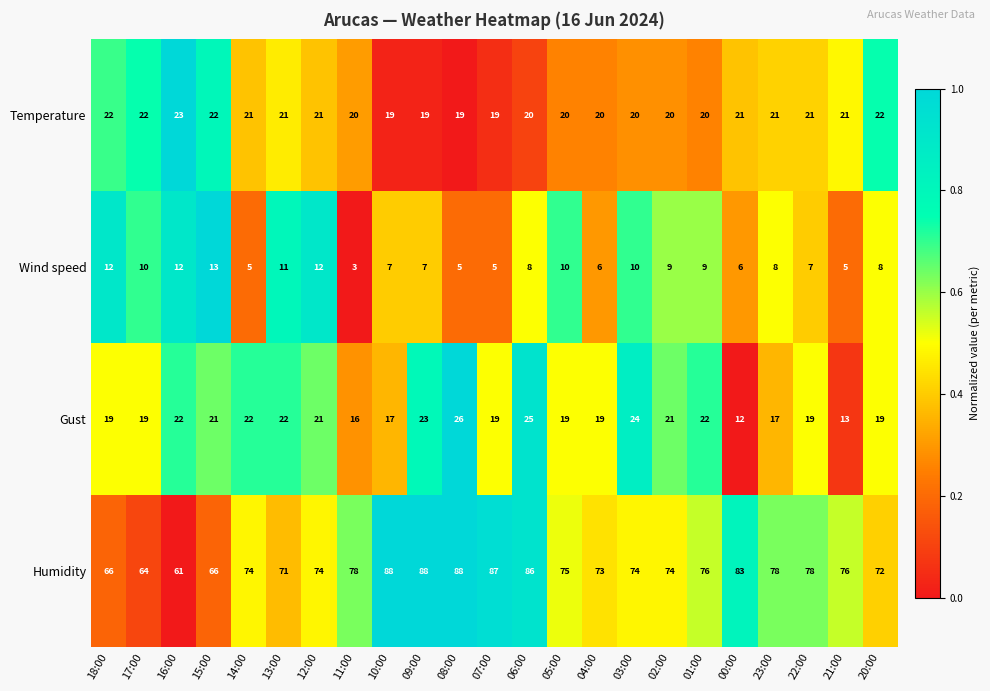

Rank the series by their maximum value, from highest to lowest.

Humidity, Gust, Temperature, Wind speed